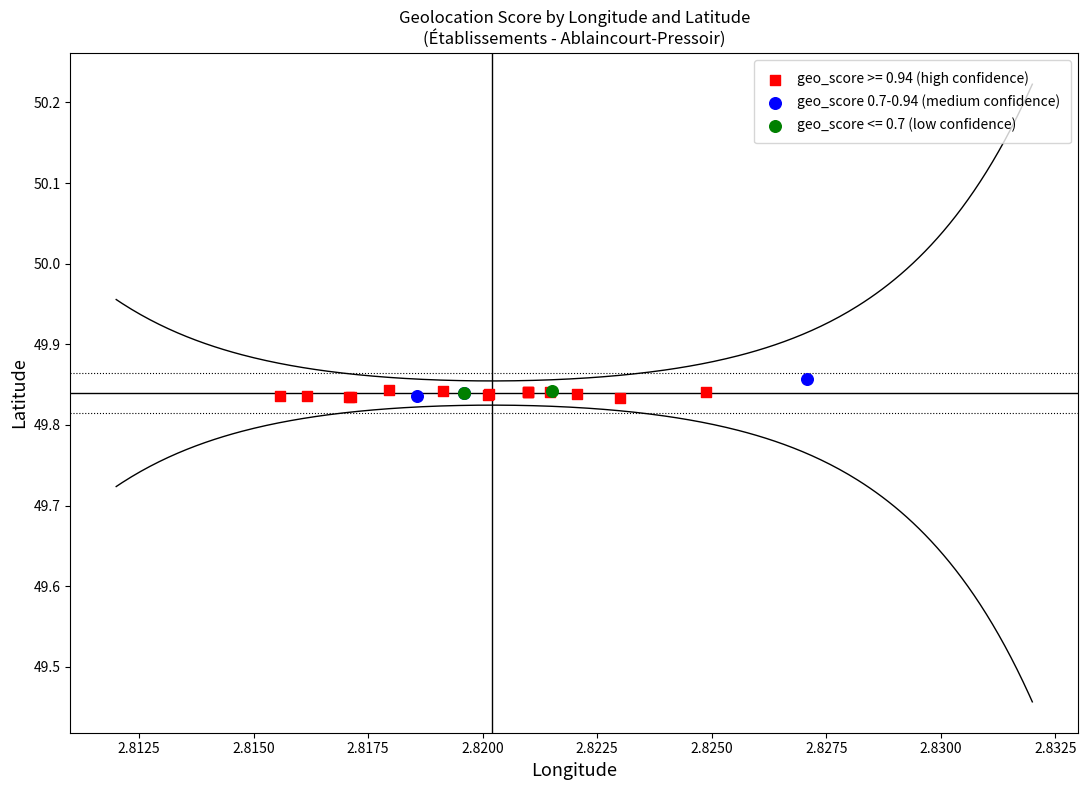

What are all the series names shown in the legend?

geo_score >= 0.94 (high confidence), geo_score 0.7-0.94 (medium confidence), geo_score <= 0.7 (low confidence)